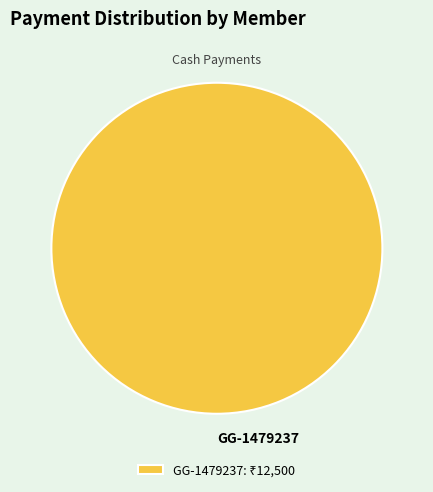

Is it true that GG-1479237 is 100% of the pie?

True